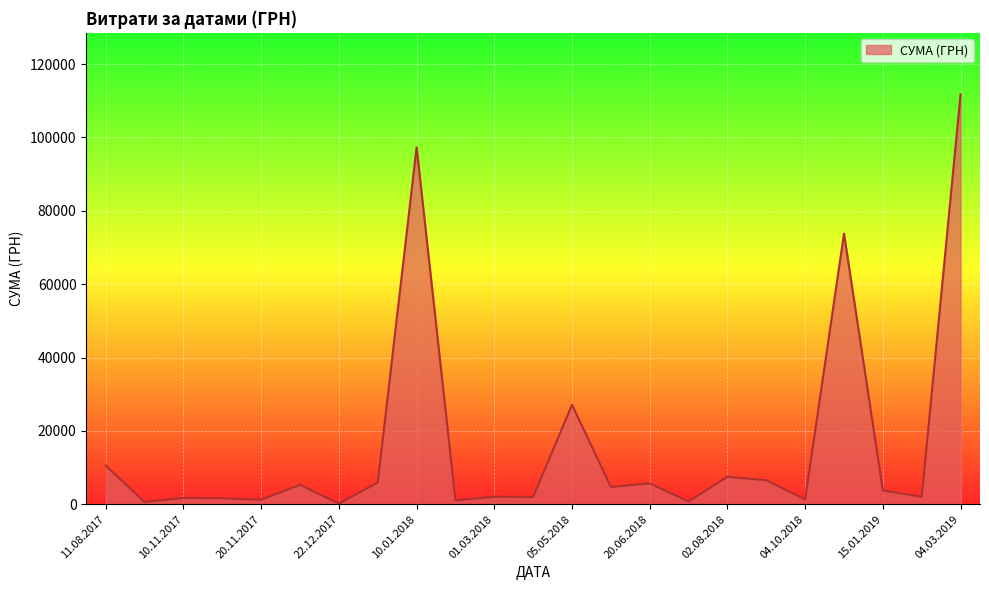

What is the maximum value shown in the chart?

111759.5